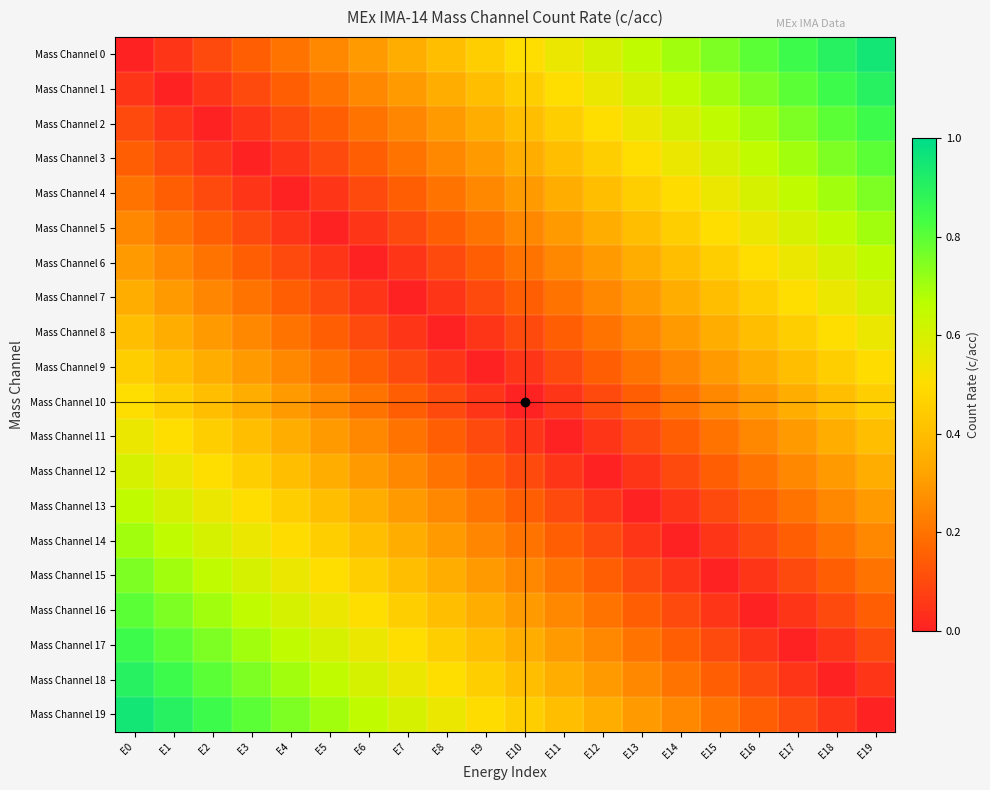

At which category does the chart reach its minimum across all series?

E0